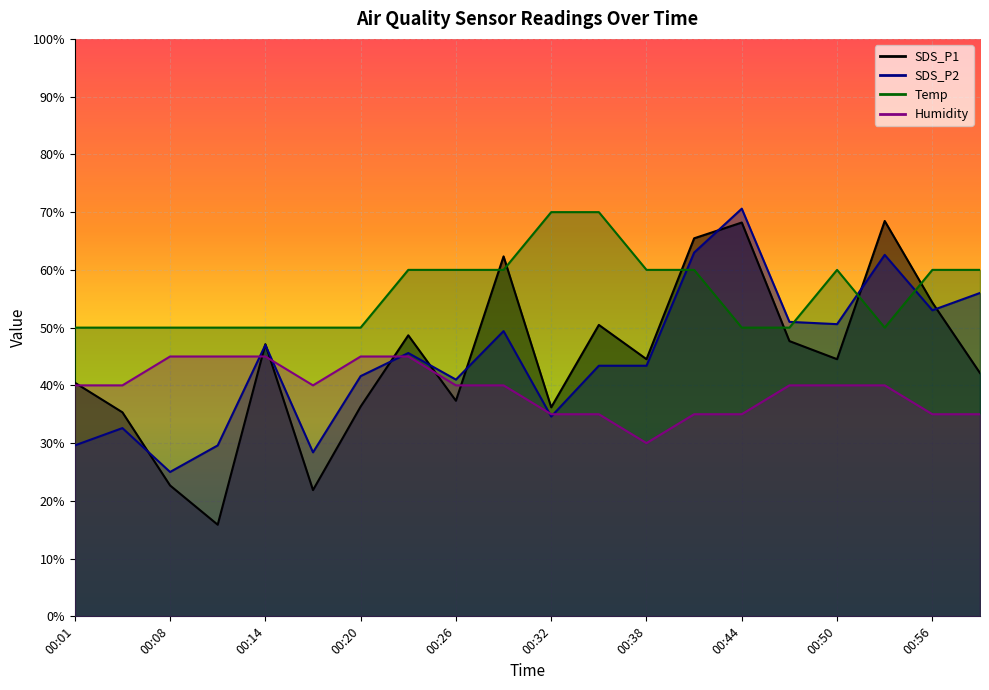

What is the difference between the maximum and minimum values in the Temp series?

20.0